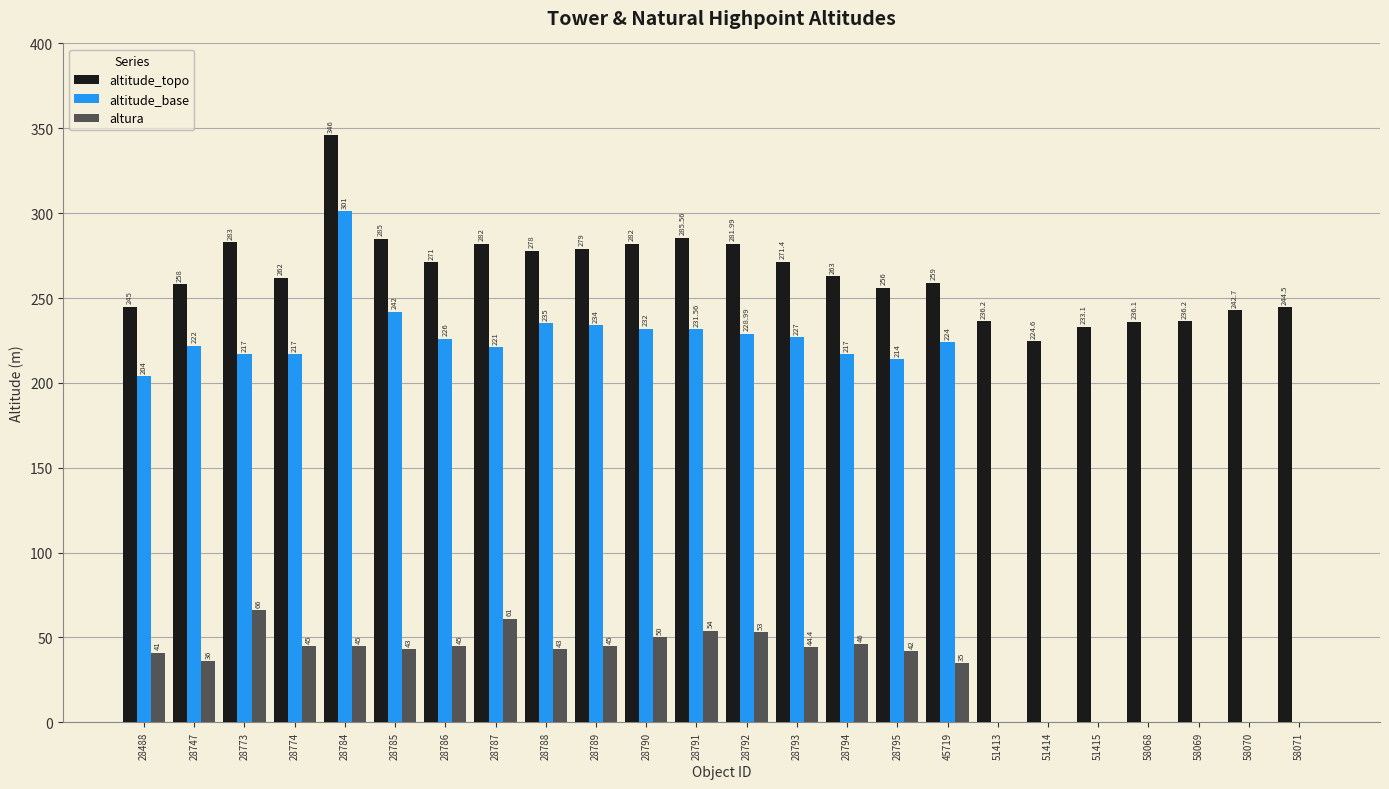

How many categories are shown in the chart?

24